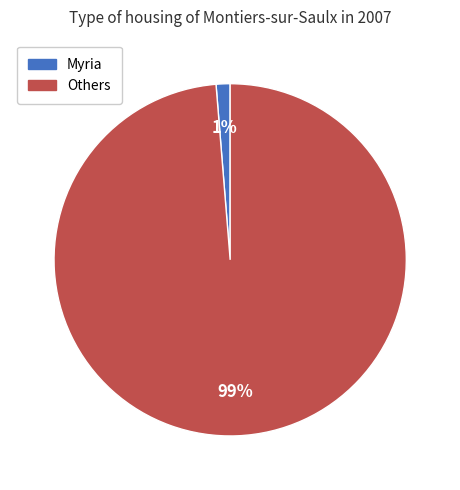

Is there a majority slice in this chart?

Yes